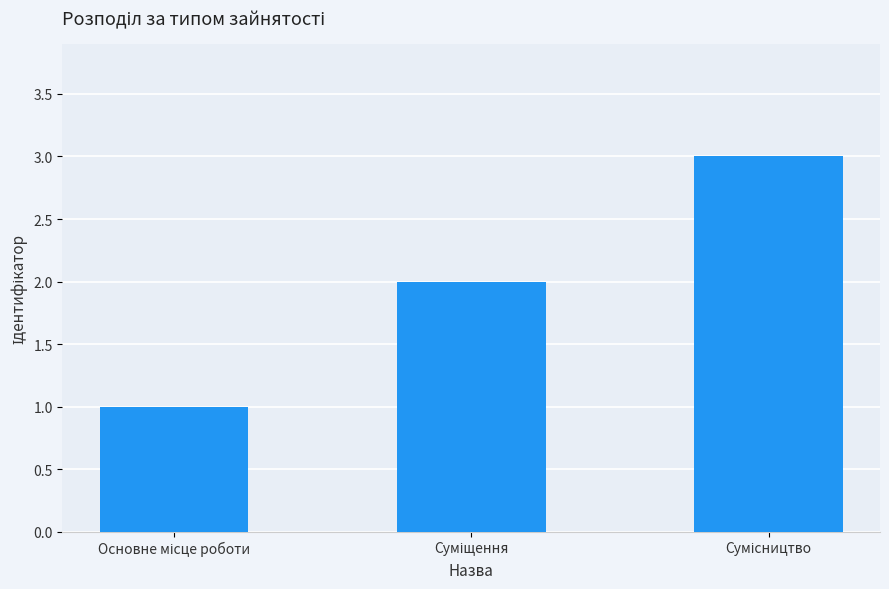

What is the sum of all values?

6